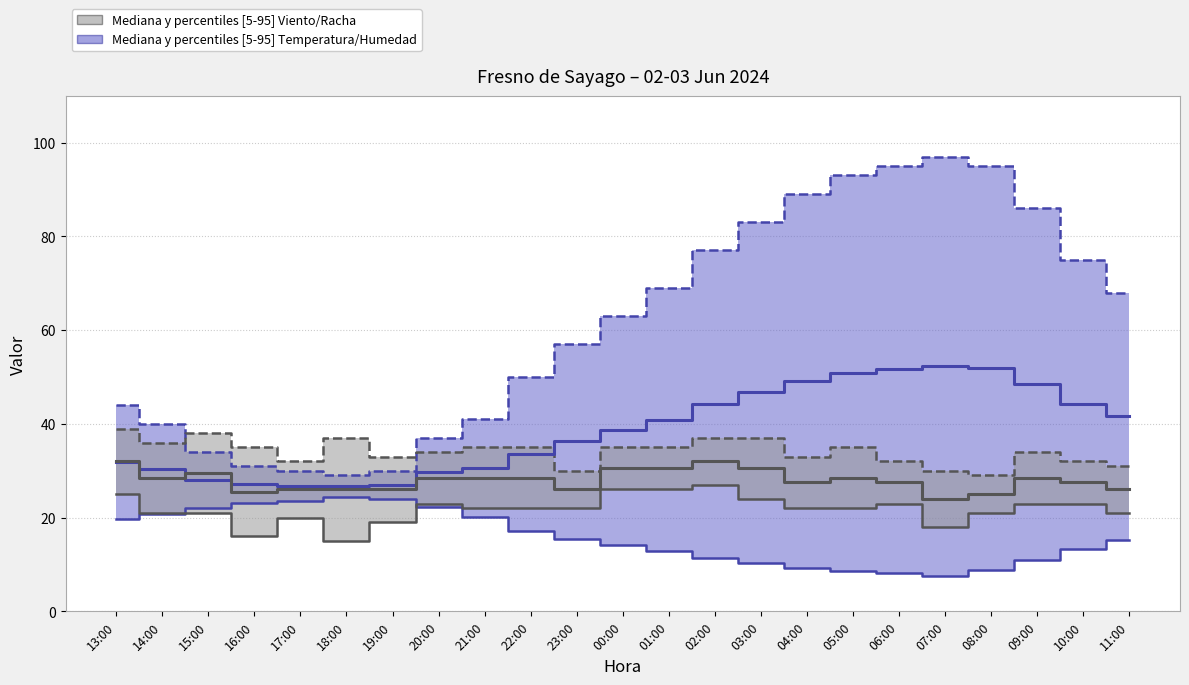

At which label does Temperatura (ºC) reach its peak?

18:00